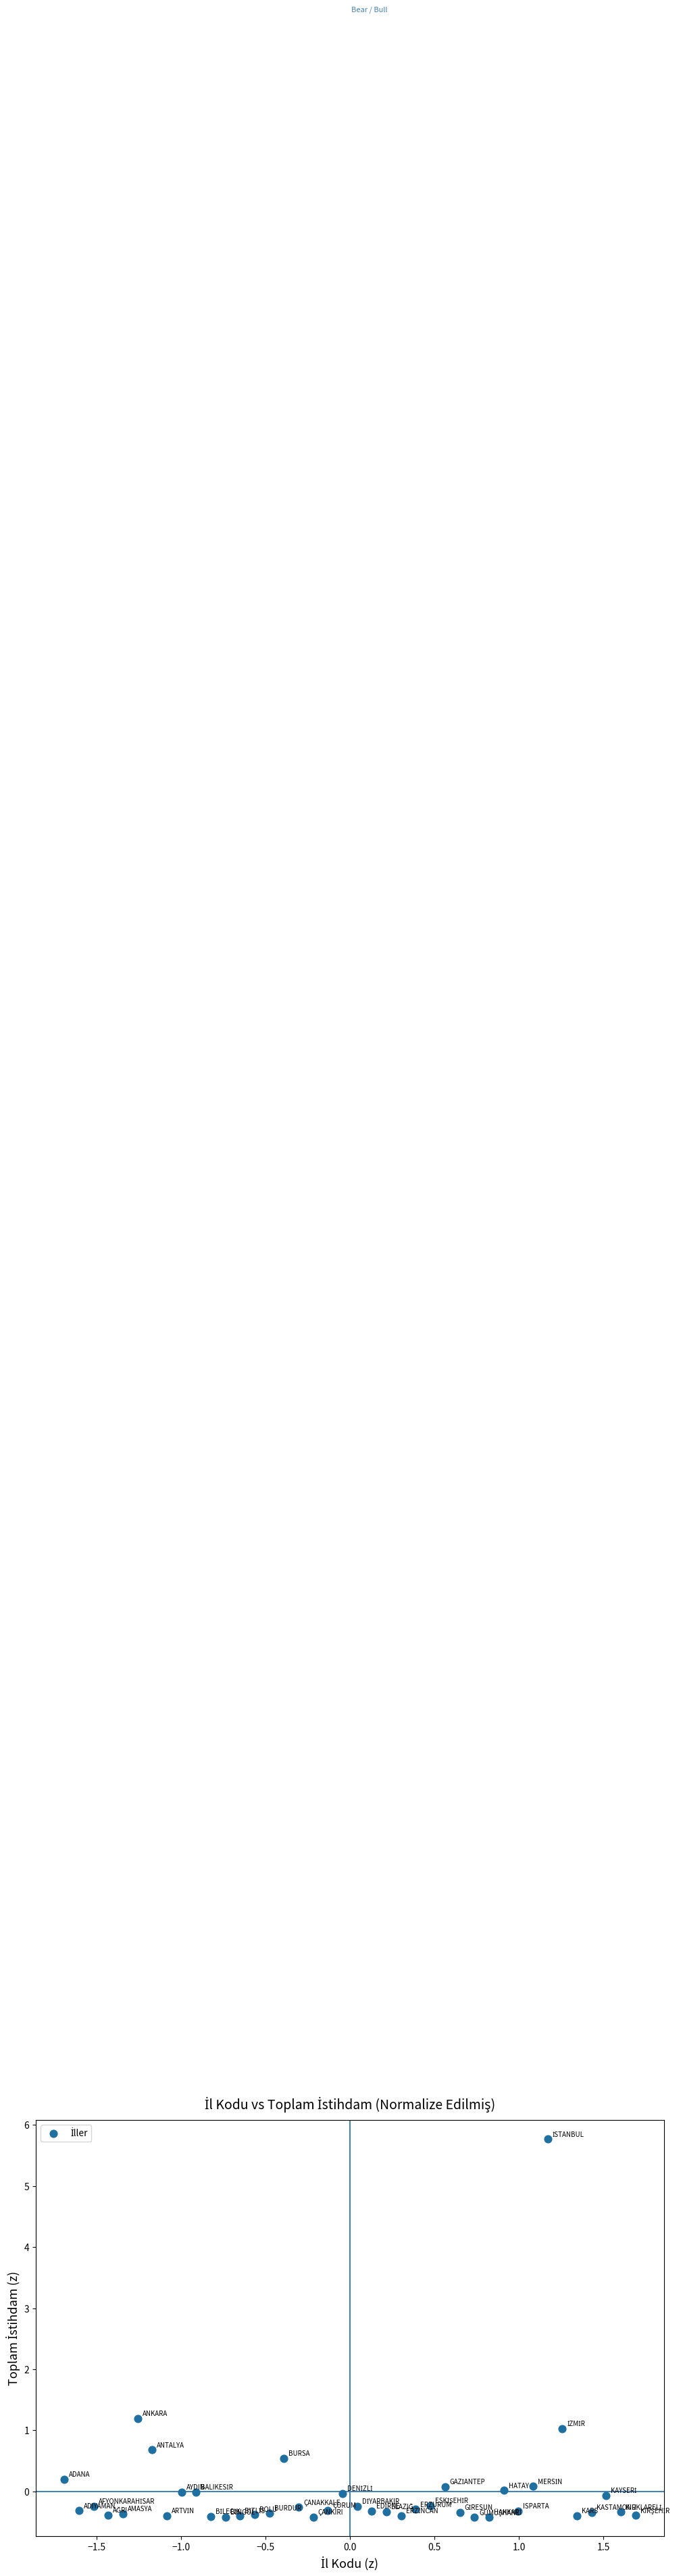

What Y value in the scatter plot is closest to 2?

1.2